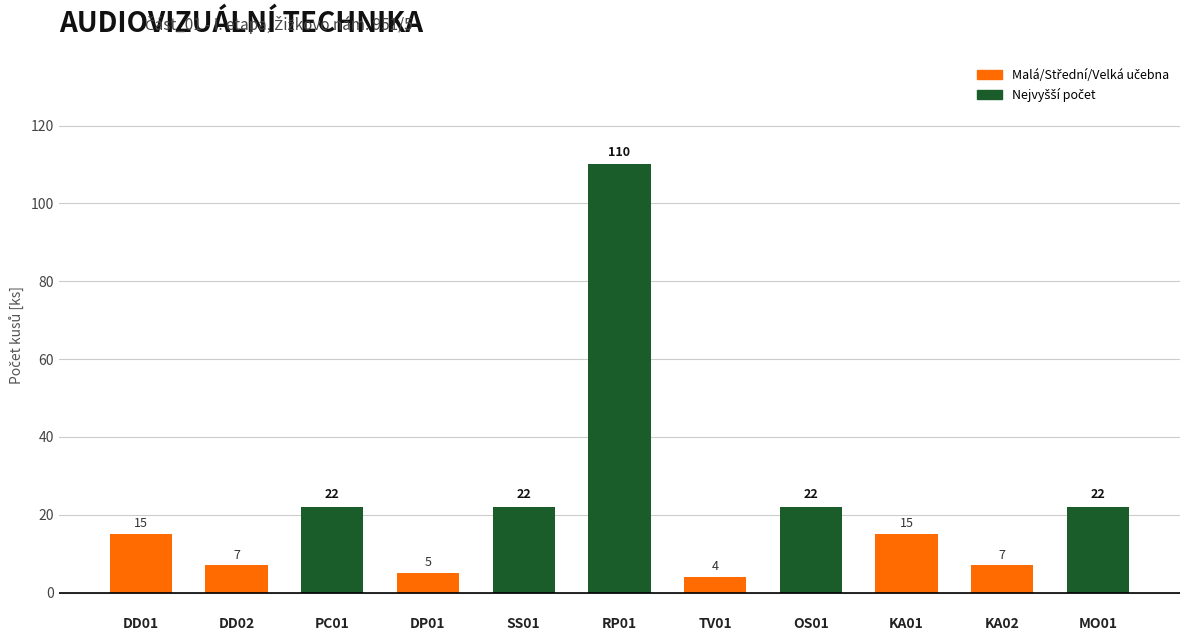

What is the label of the 4th bar from the right?

OS01